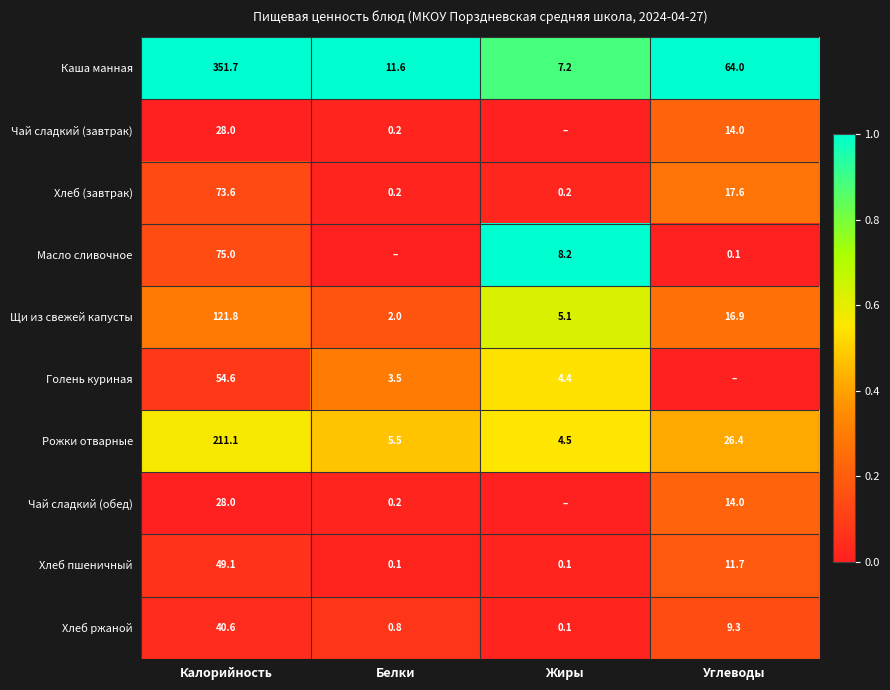

What is the spread (max minus min) of values at Калорийность?

323.7